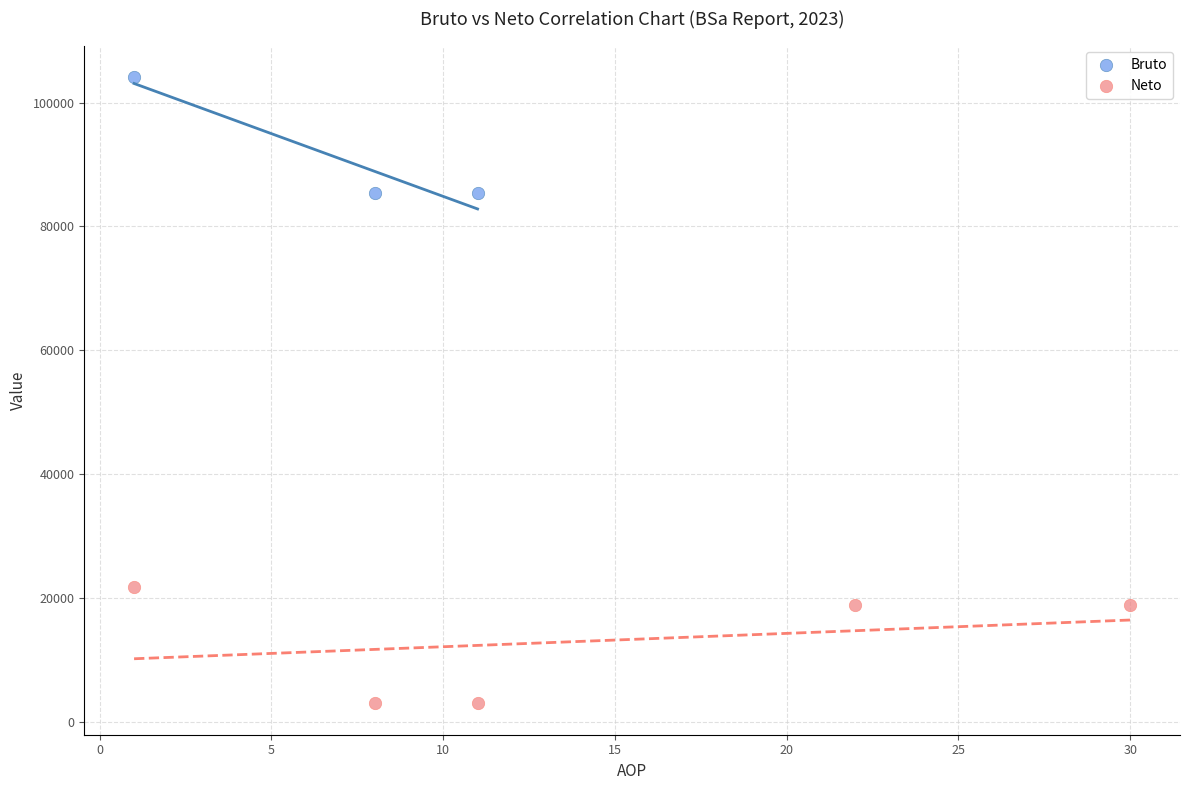

Which series contains the lowest Y value?

Neto